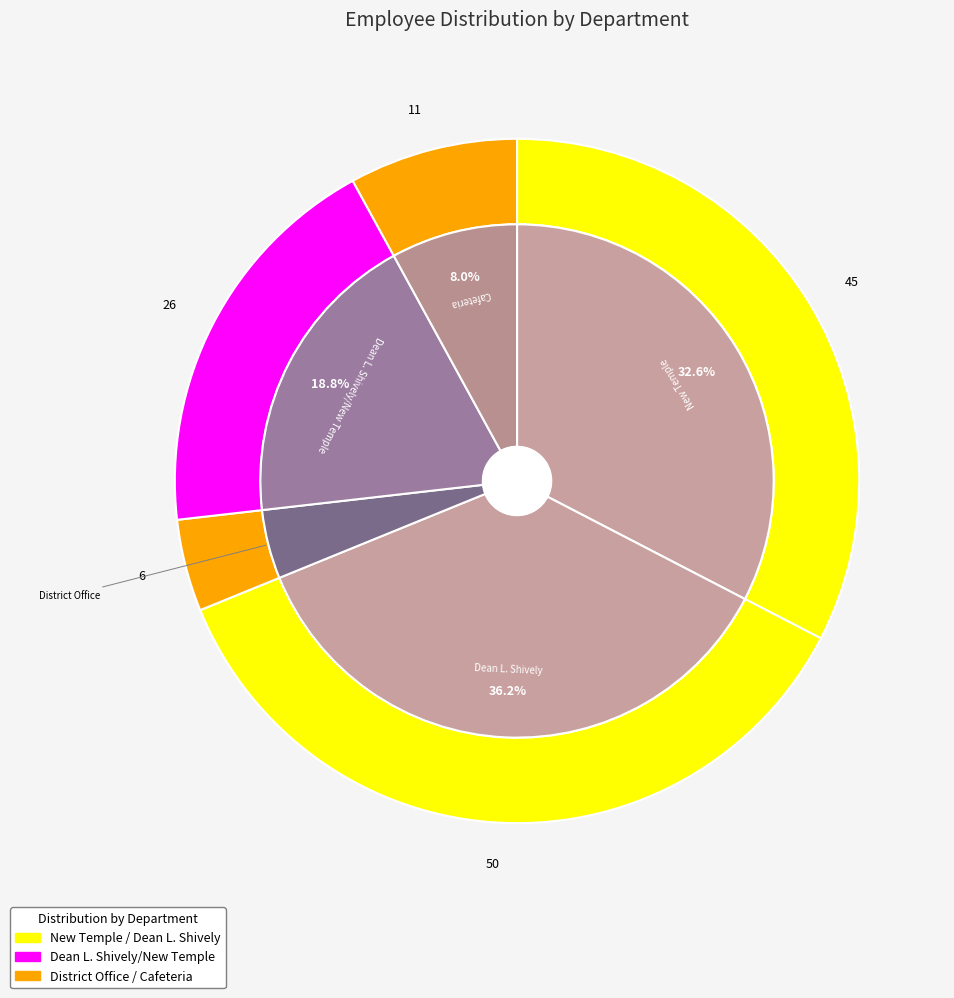

Is Dean L. Shively the majority of the pie?

No